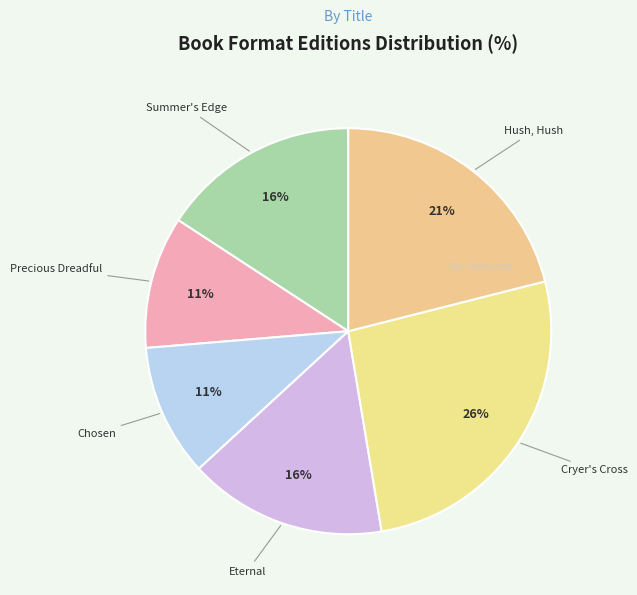

Does Cryer's Cross account for over 50% of the chart?

No